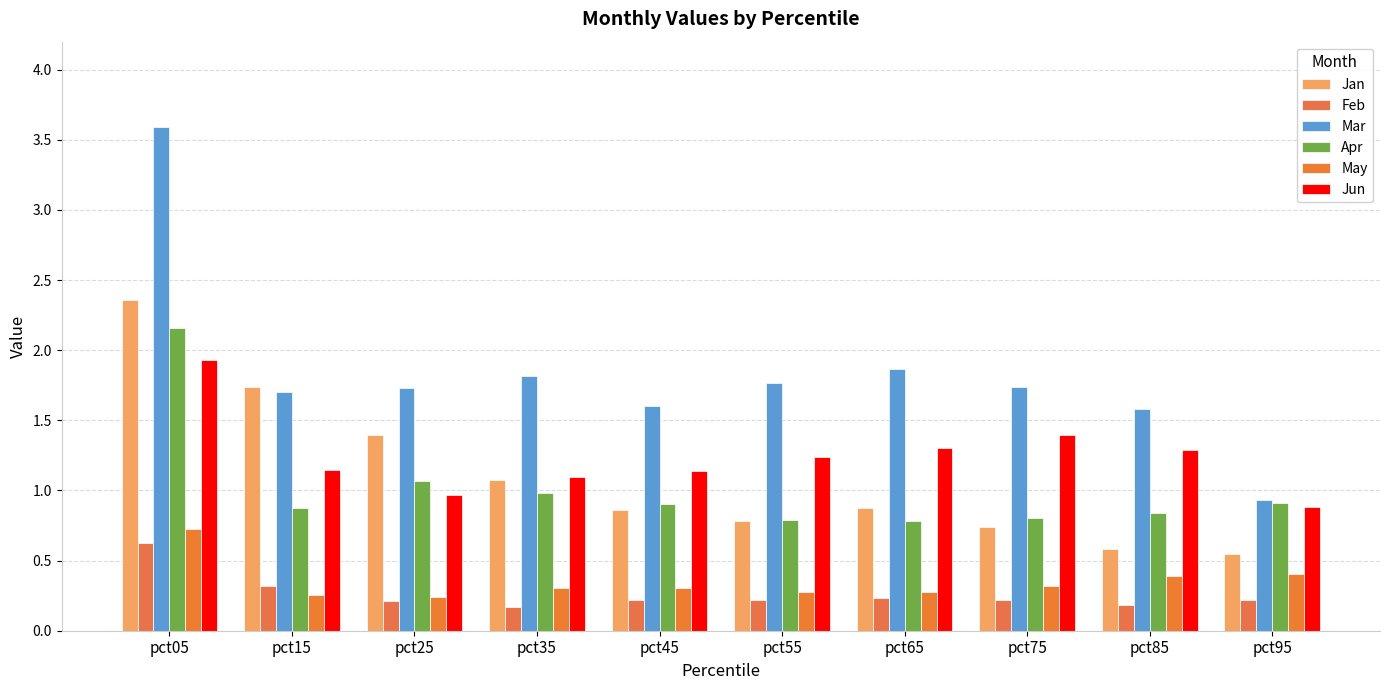

Which label corresponds to the smallest value in the chart?

pct35